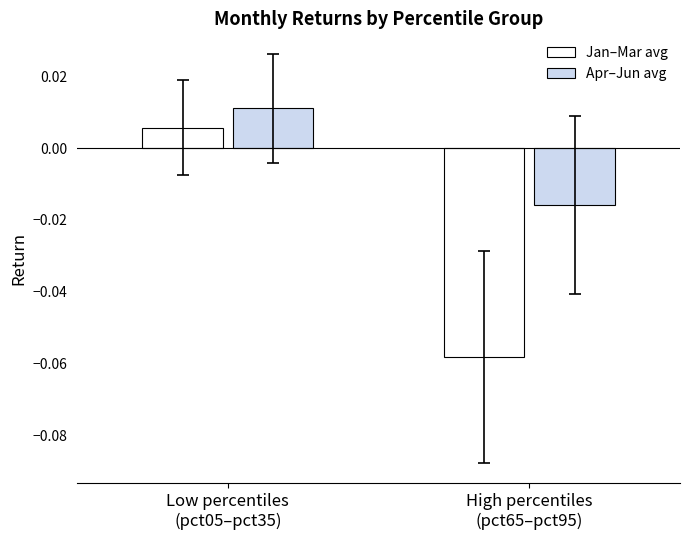

How many bars are there in total?

4